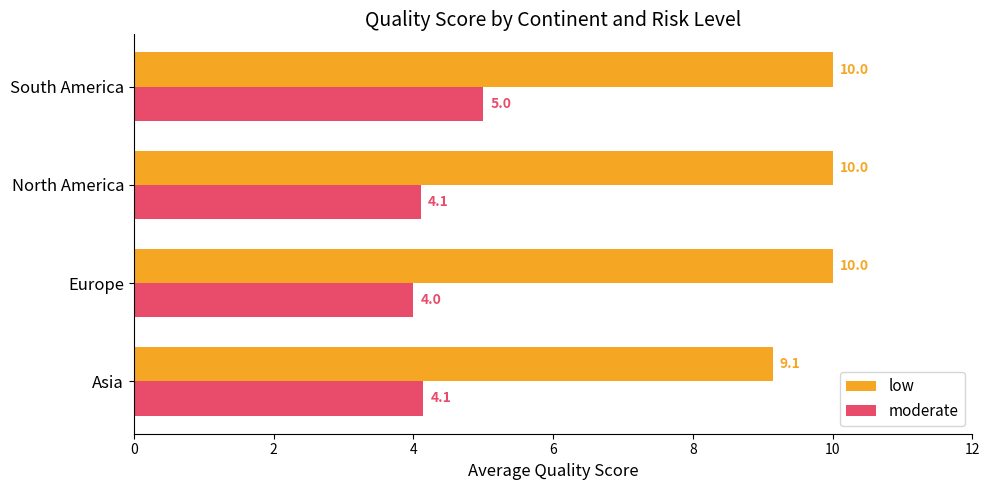

Rank the series by their maximum value, from lowest to highest.

moderate, low